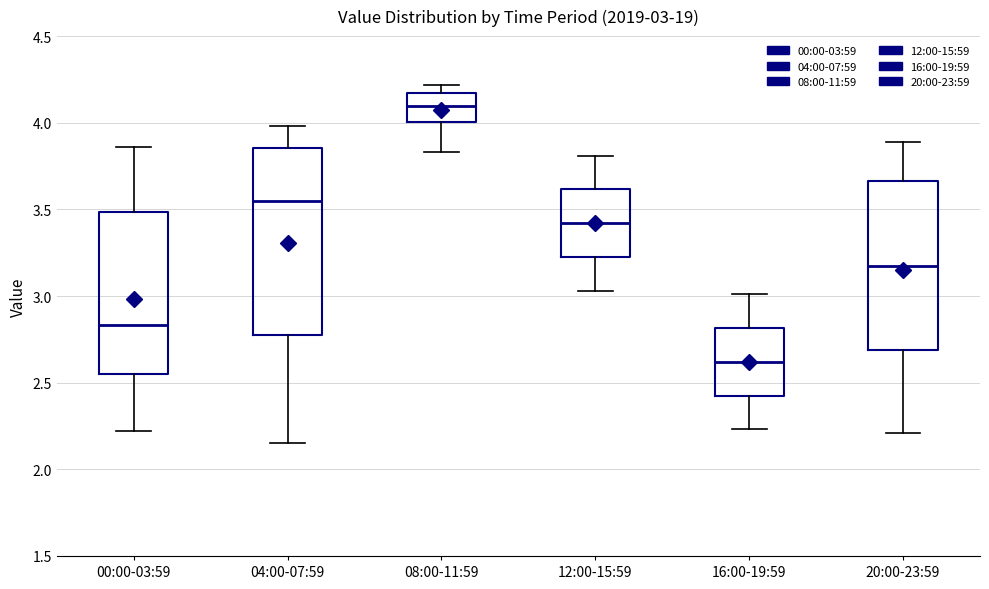

Comparing the boxes themselves (not the whiskers), which one is the tallest?

04:00-07:59